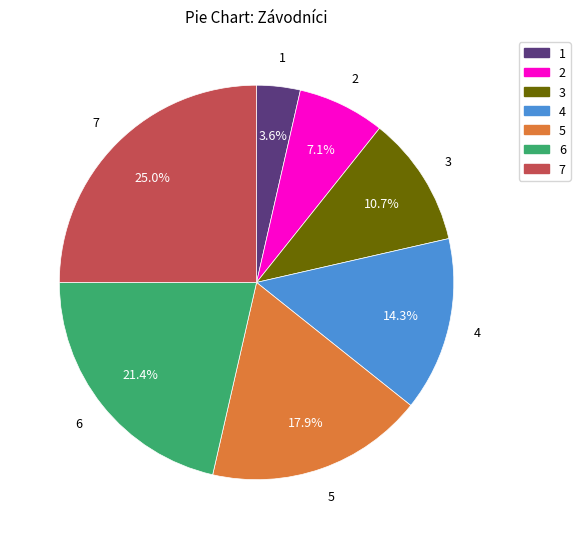

Is there a majority slice in this chart?

No